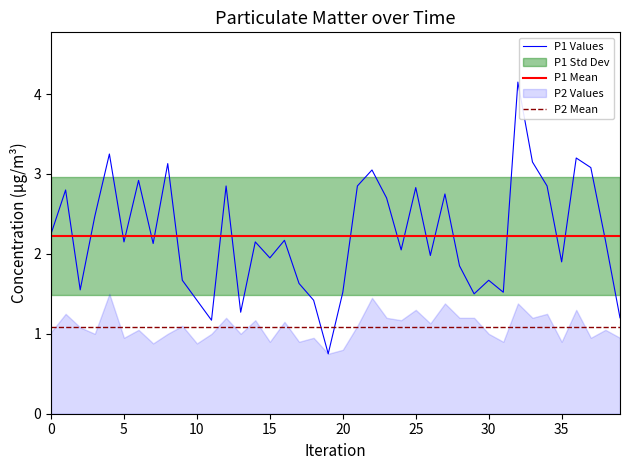

Is it true that P1 Values equals 1.5 at 20?

True